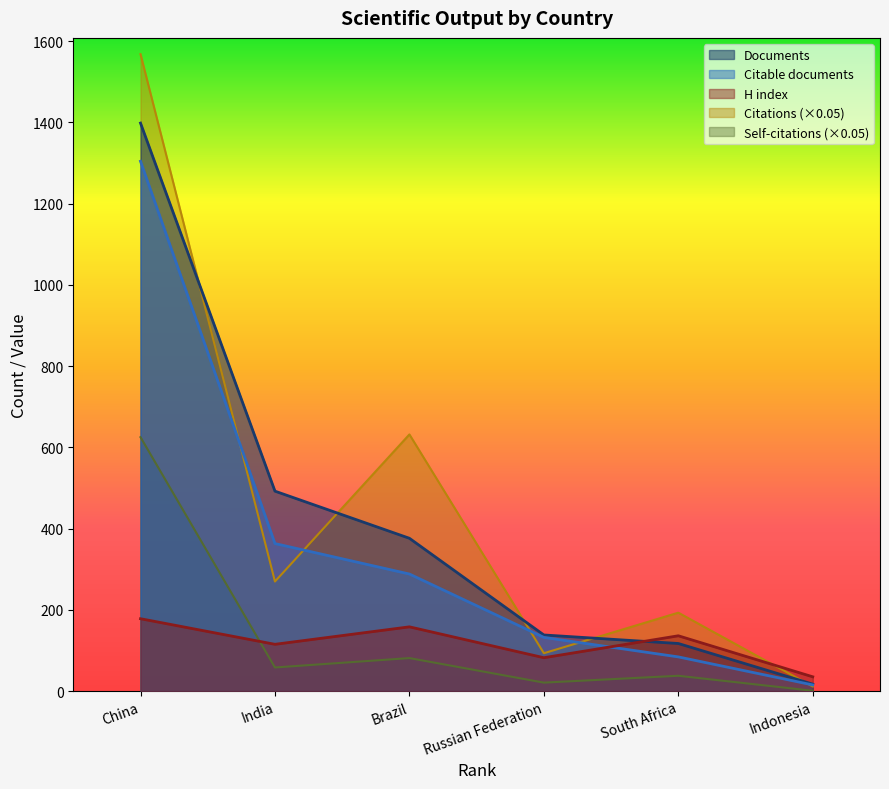

Is it true that Citations equals 11.2 at Indonesia?

True